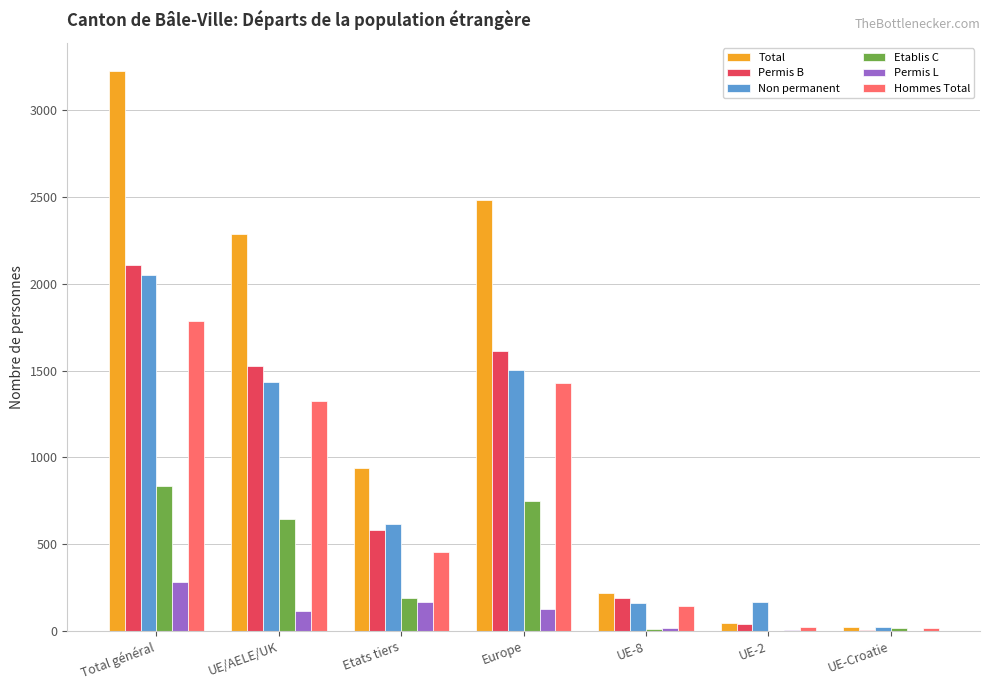

At which label does Permis B first exceed 583?

Total général